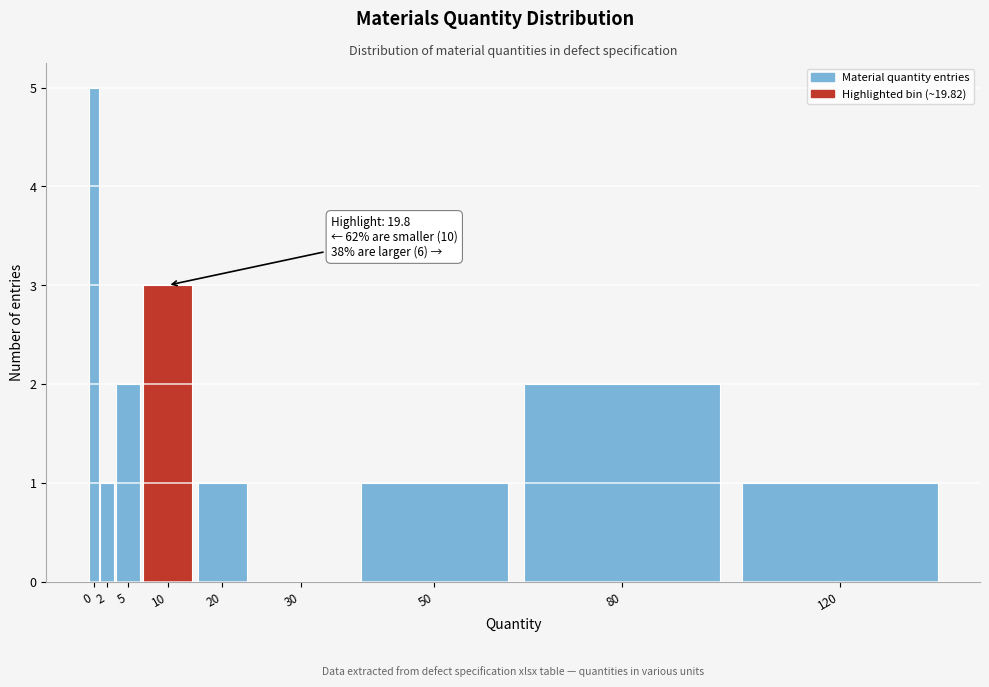

Reading right to left, transcribe all the data shown in this chart.

120=1	80=2	50=1	30=0	20=1	10=3	5=2	2=1	0=5